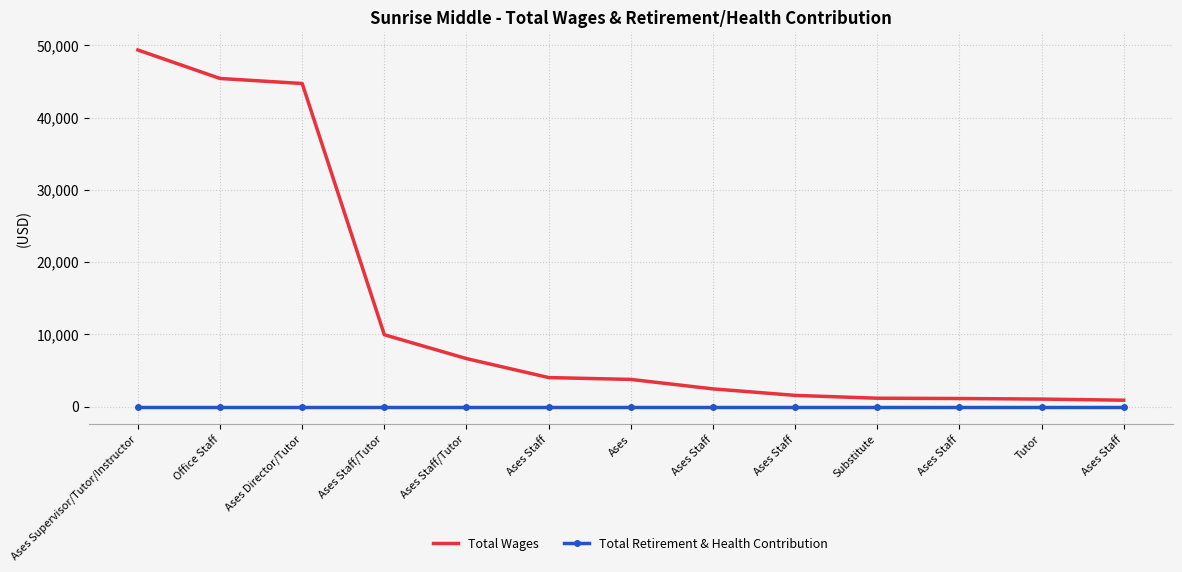

What are all the series names shown in the legend?

Total Wages, Total Retirement & Health Contribution